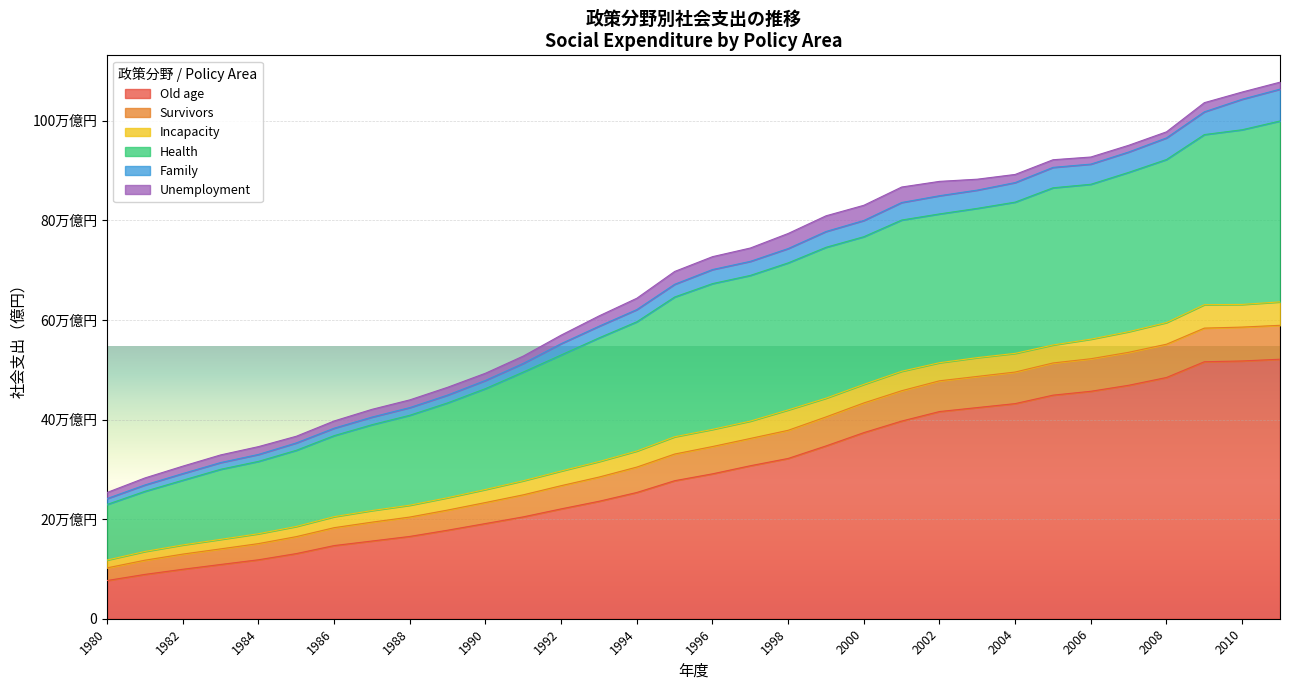

Between 1995 and 2001, which is larger?

2001